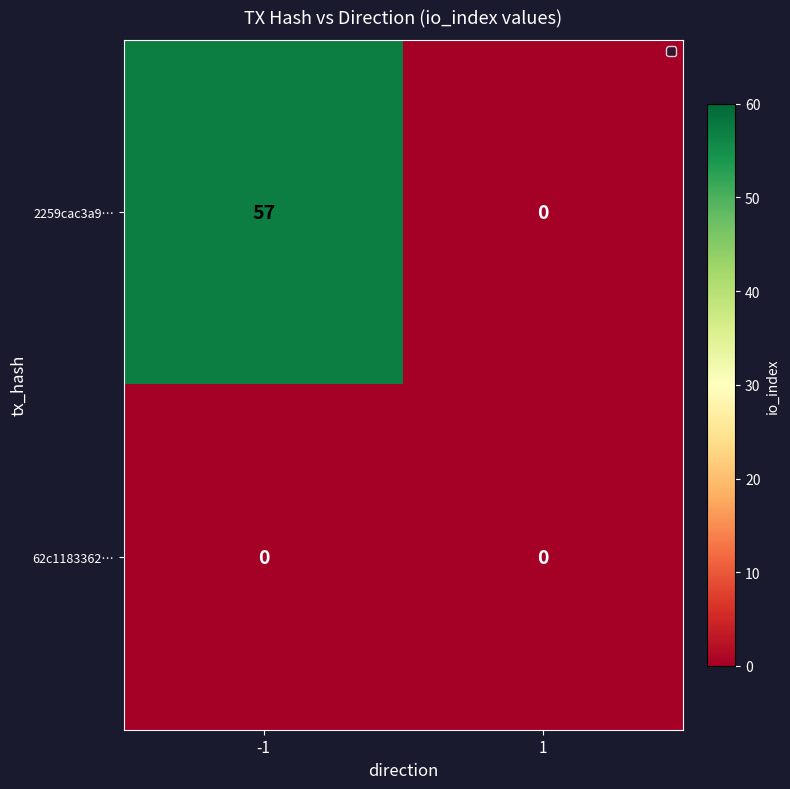

Between -1 and 1, which series saw the biggest shift?

2259cac3a9…